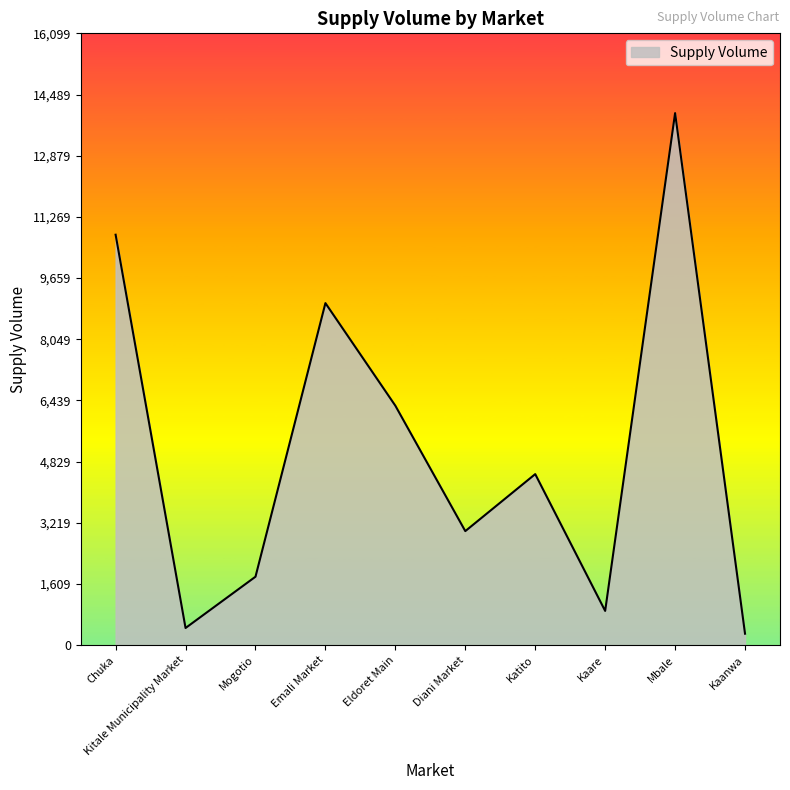

What is the change in value from Kitale Municipality Market to Mbale?

+13550